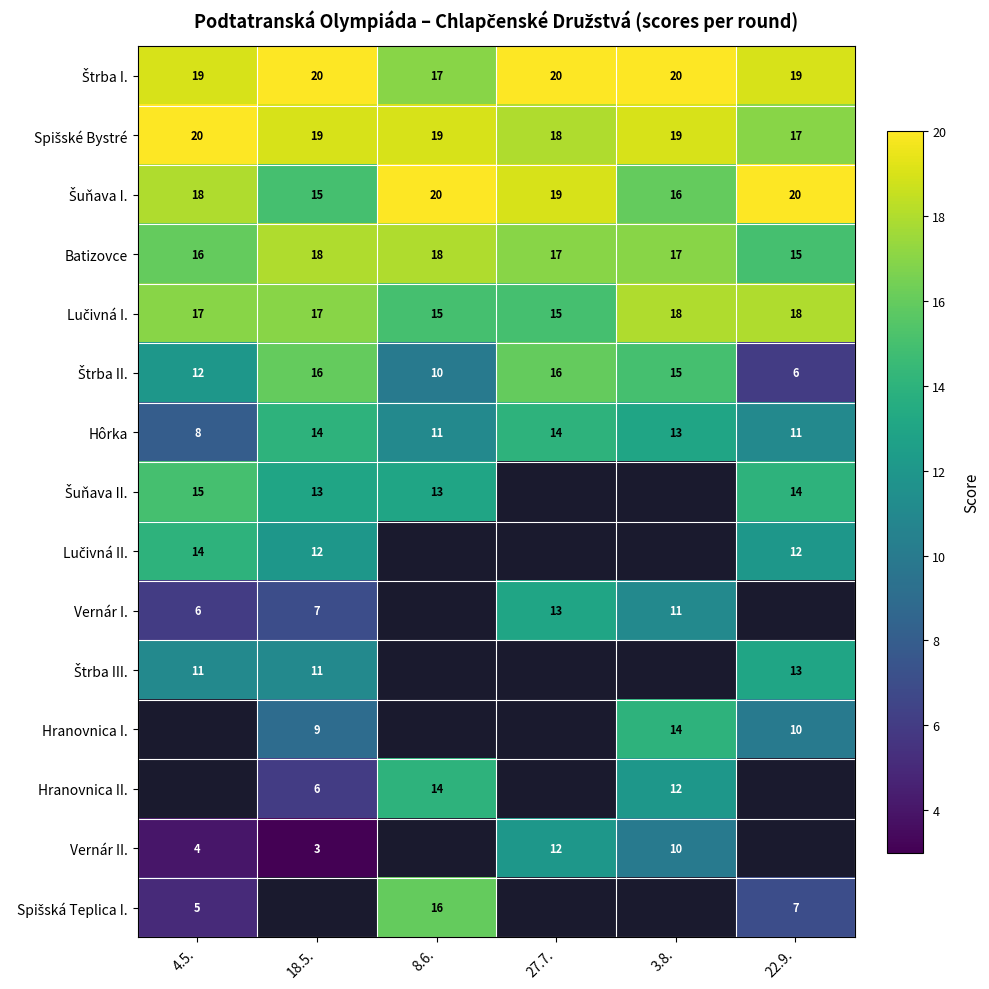

True or false: Vernár II. has a value of 13 at 3.8..

False